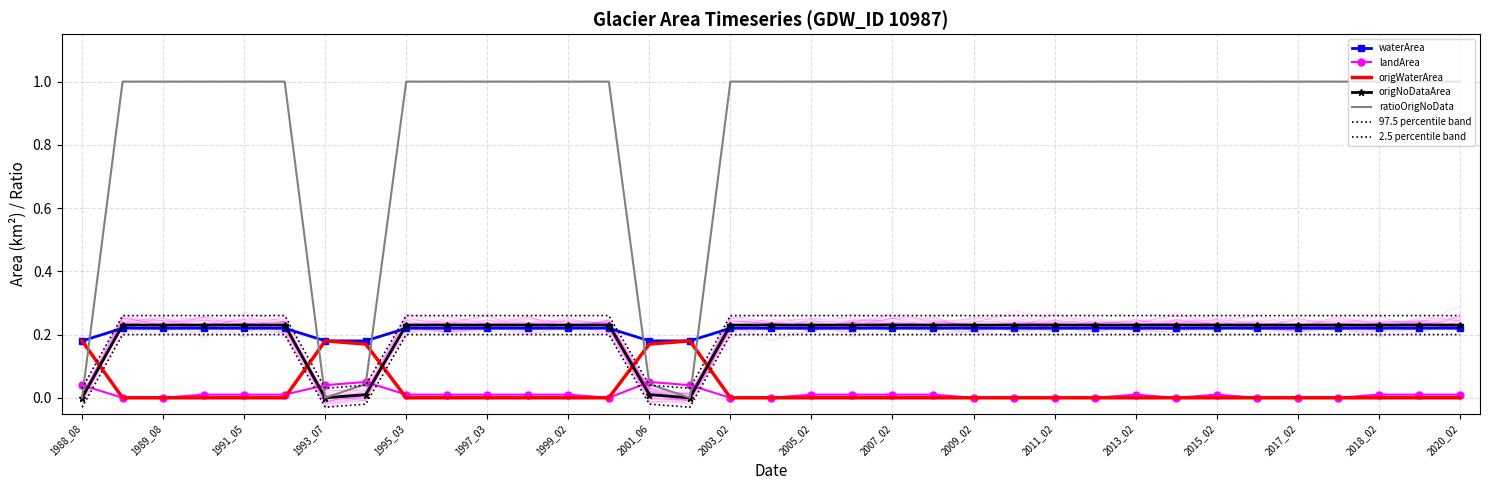

Which category has the highest value in the ratioOrigNoData series?

1989_02